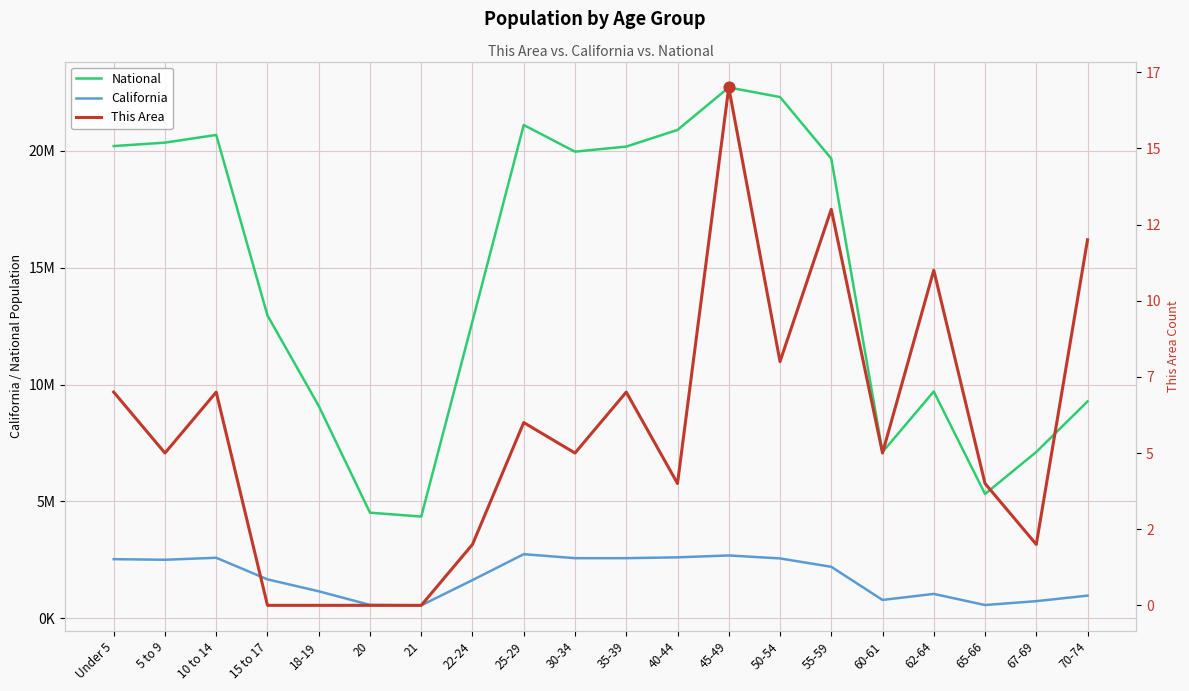

Which series has the largest Y range (max minus min)?

National